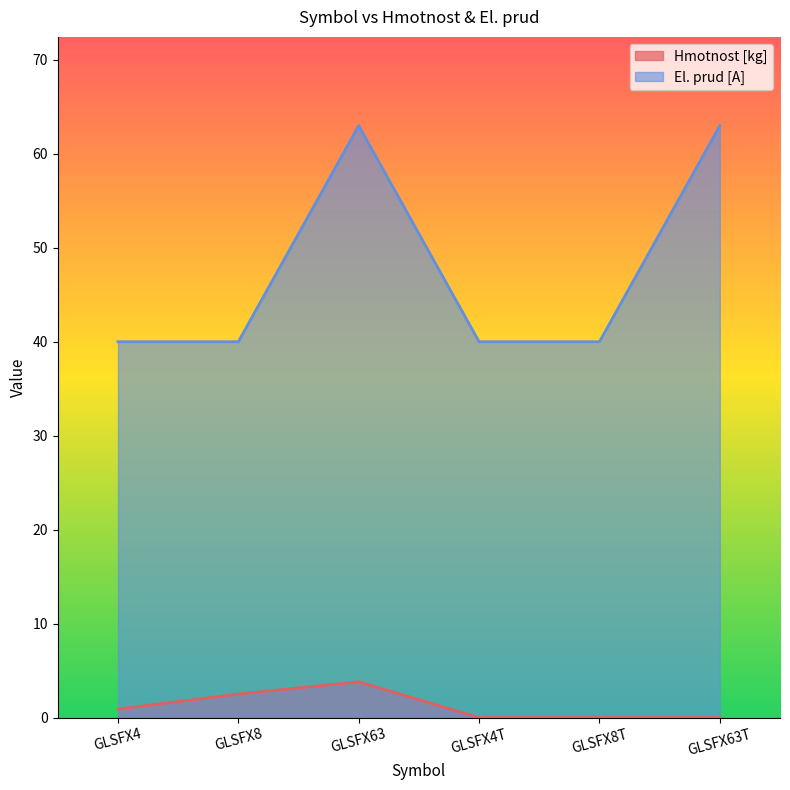

The value of El. prud [A] at GLSFX4 is 71.2. True or false?

False